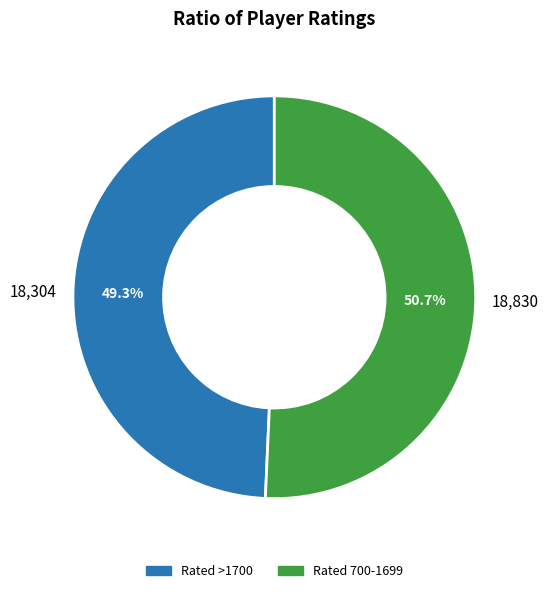

What is the ratio of the value at 18,304 to the value at 18,830?

1.0